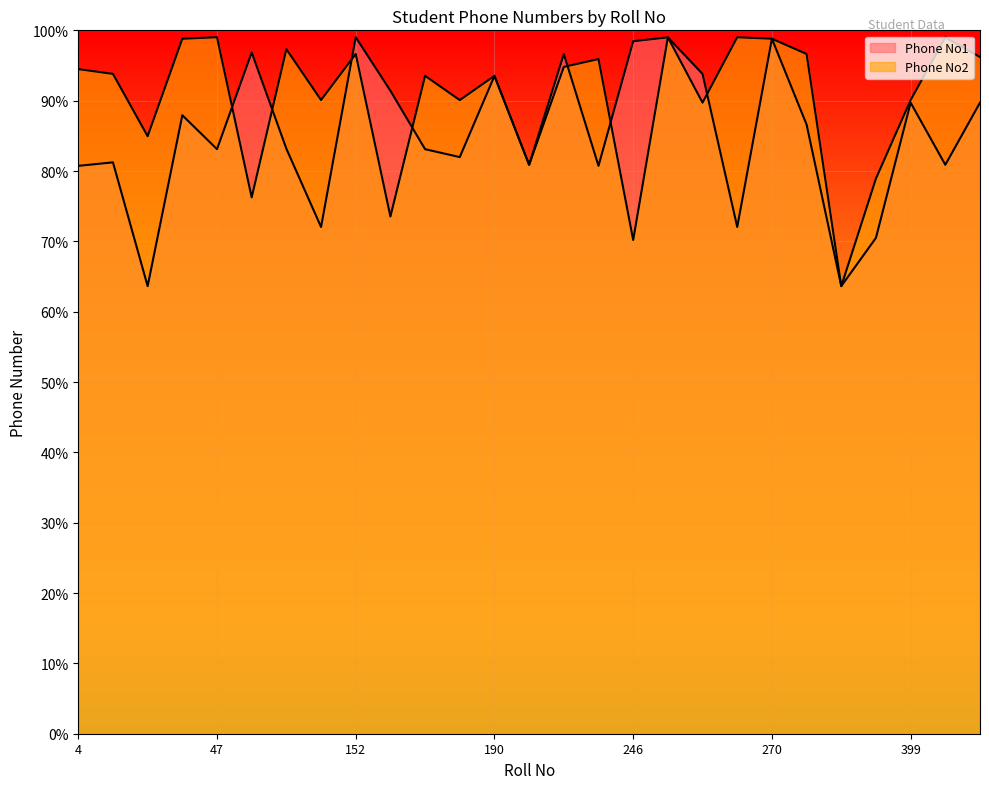

What are all the series names shown in the legend?

Phone No1, Phone No2